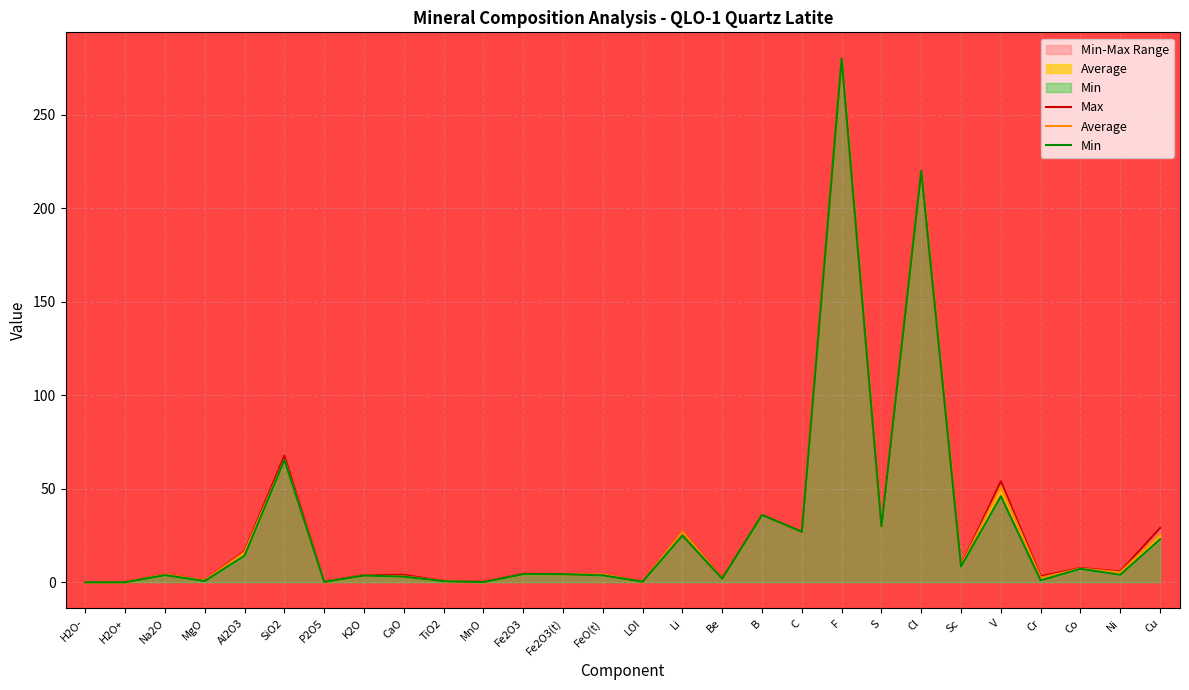

Which category has the highest value in the Max series?

F